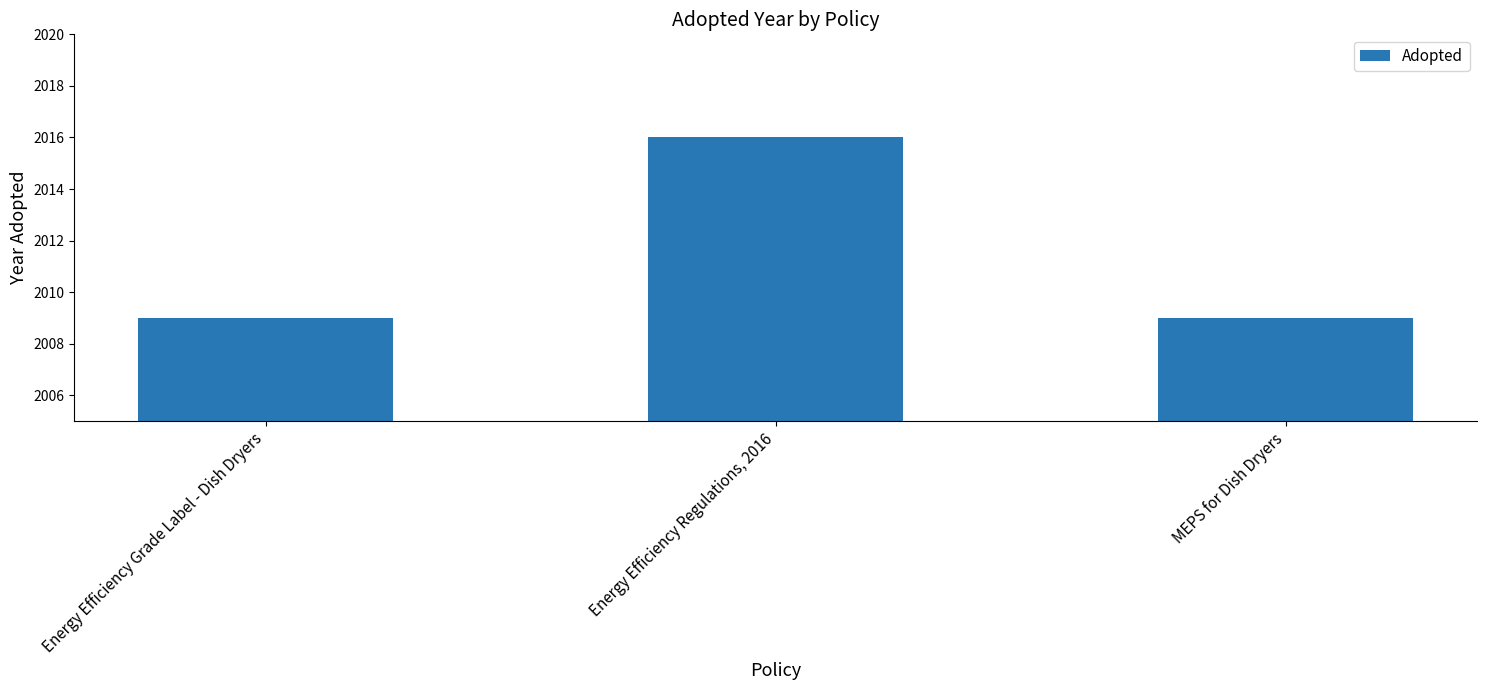

What is the label of the 2nd bar from the right?

Energy Efficiency Regulations, 2016